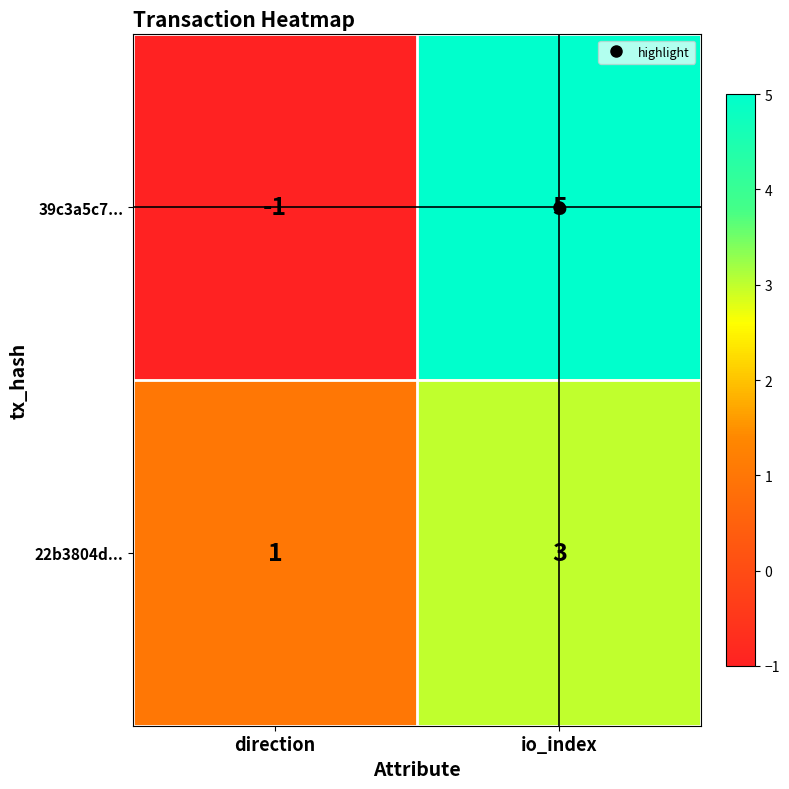

What is the sum of all 39c3a5c7... values?

4